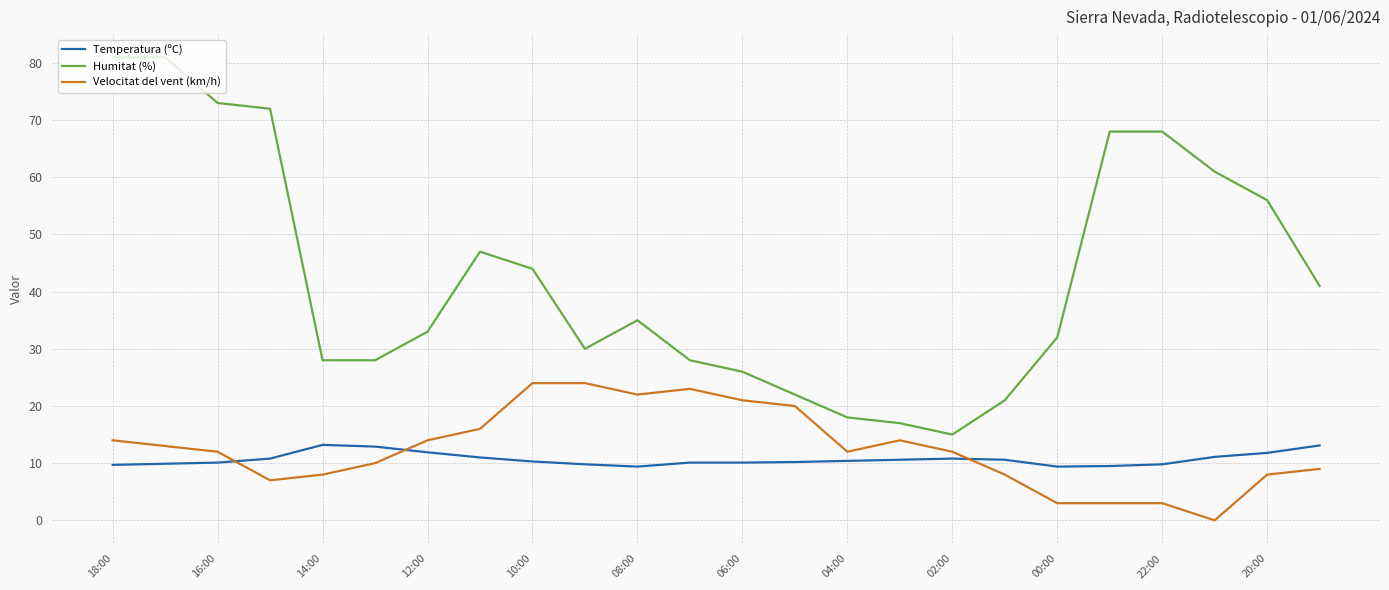

What is the sum of all Humitat (%) values?

1025.0